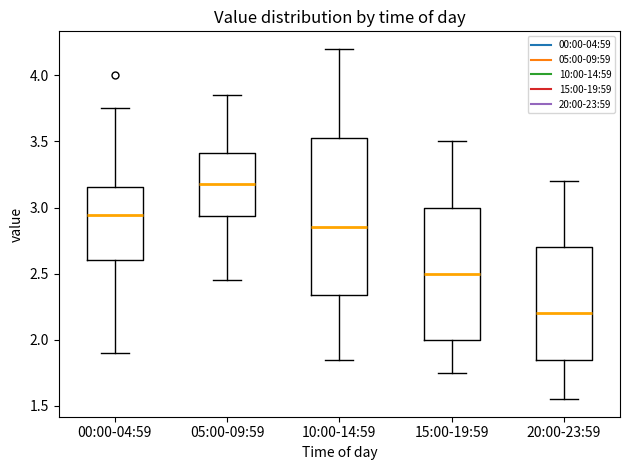

Which box has the highest median line?

05:00-09:59